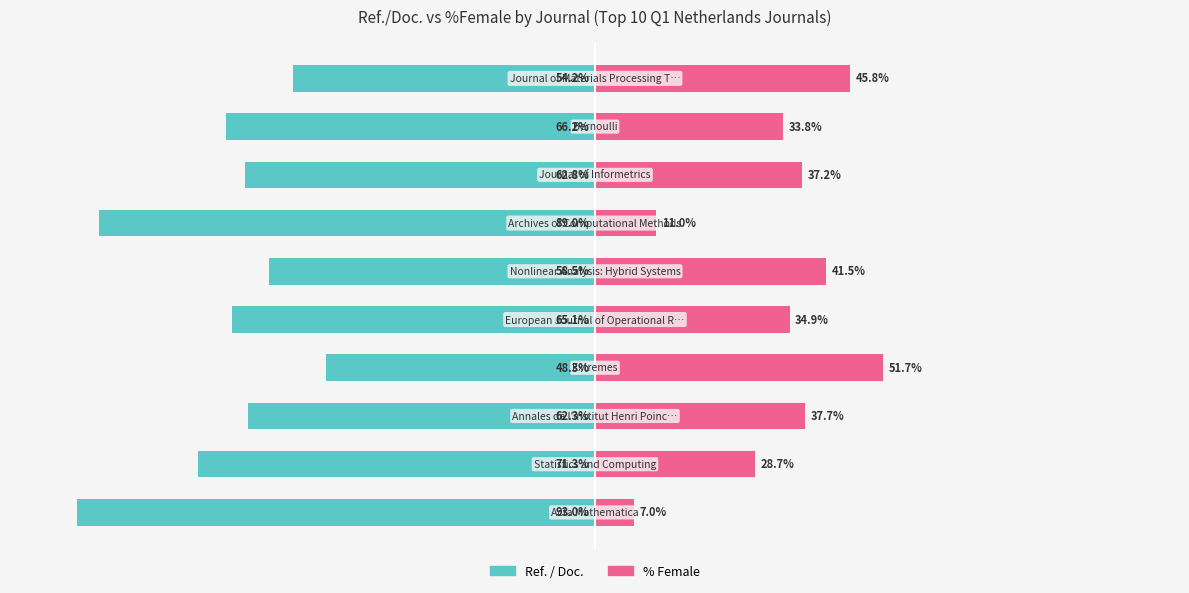

How many bars are there in each group?

2